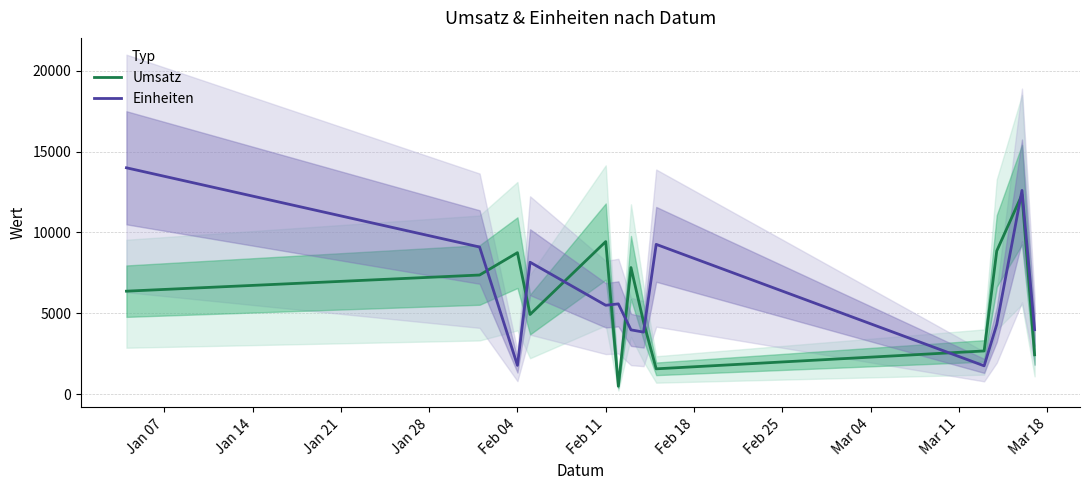

True or false: Umsatz and Einheiten intersect in this chart.

True